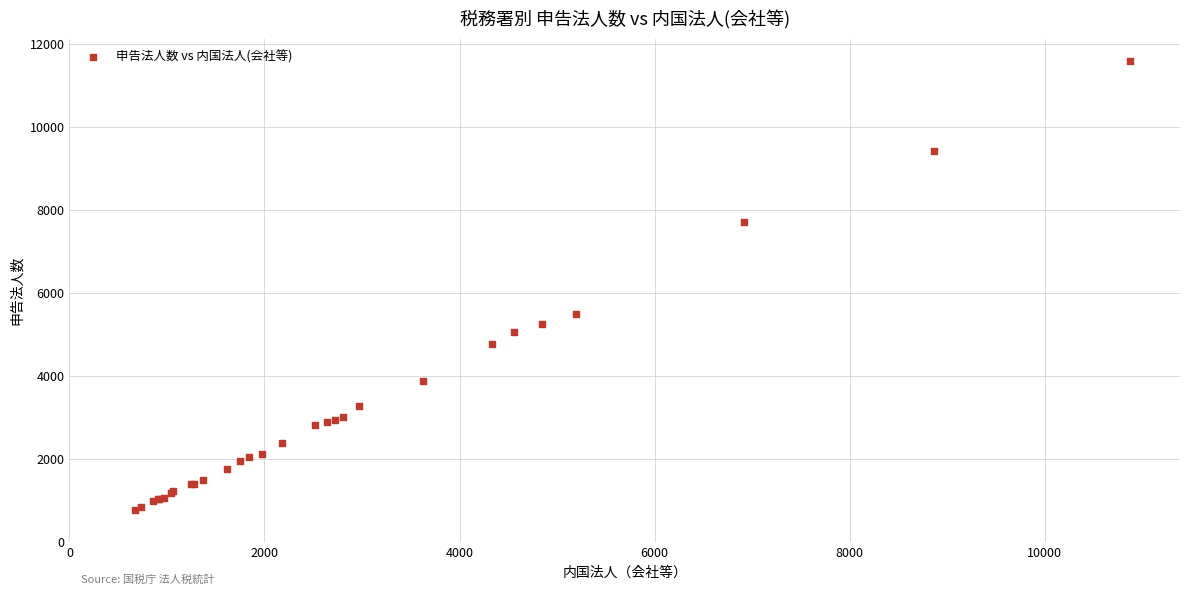

What Y value in the scatter plot is closest to 6176?

5484